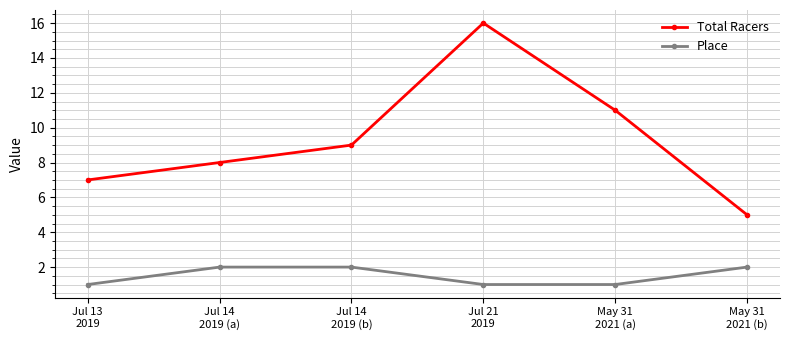

Is it true that Total Racers equals 5 at May 31
2021 (b)?

True